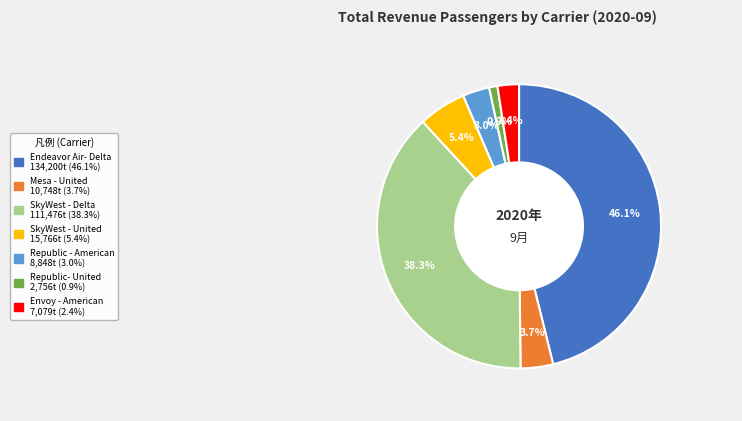

Between Envoy - American and SkyWest - United, which is larger?

SkyWest - United